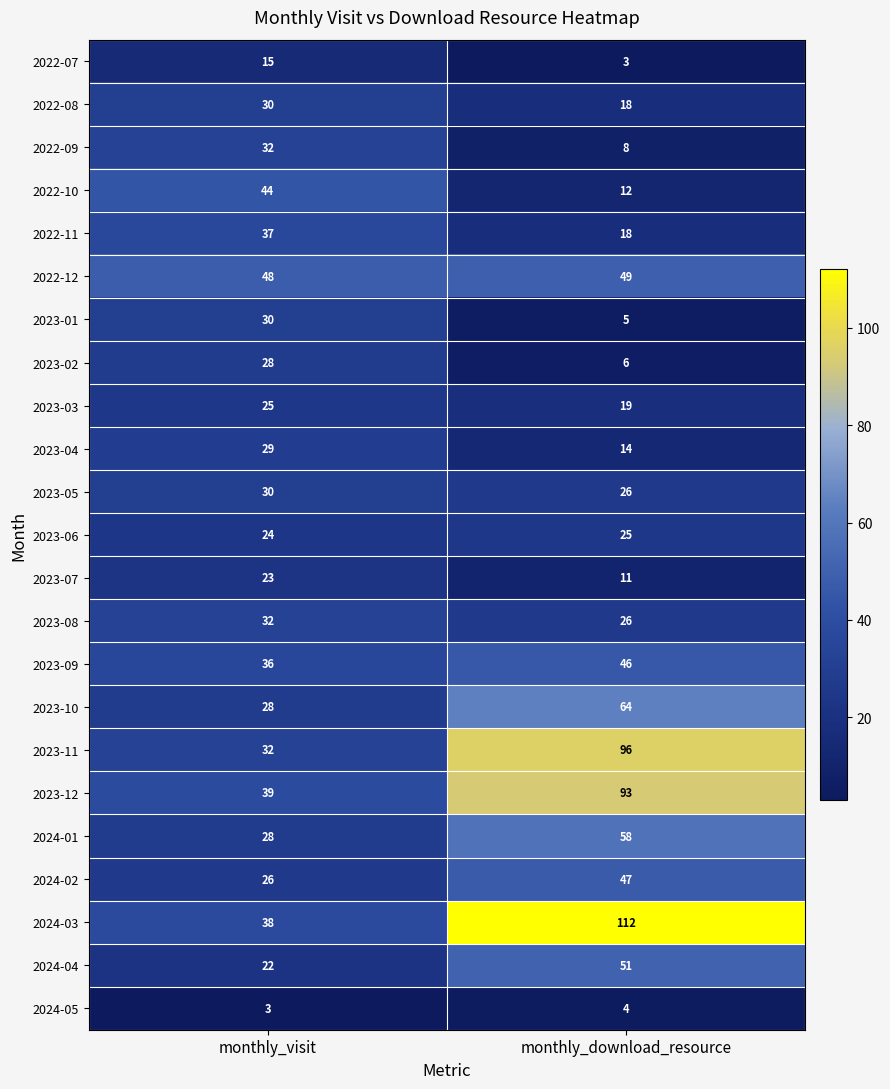

What is the average value of the 2023-04 series?

22